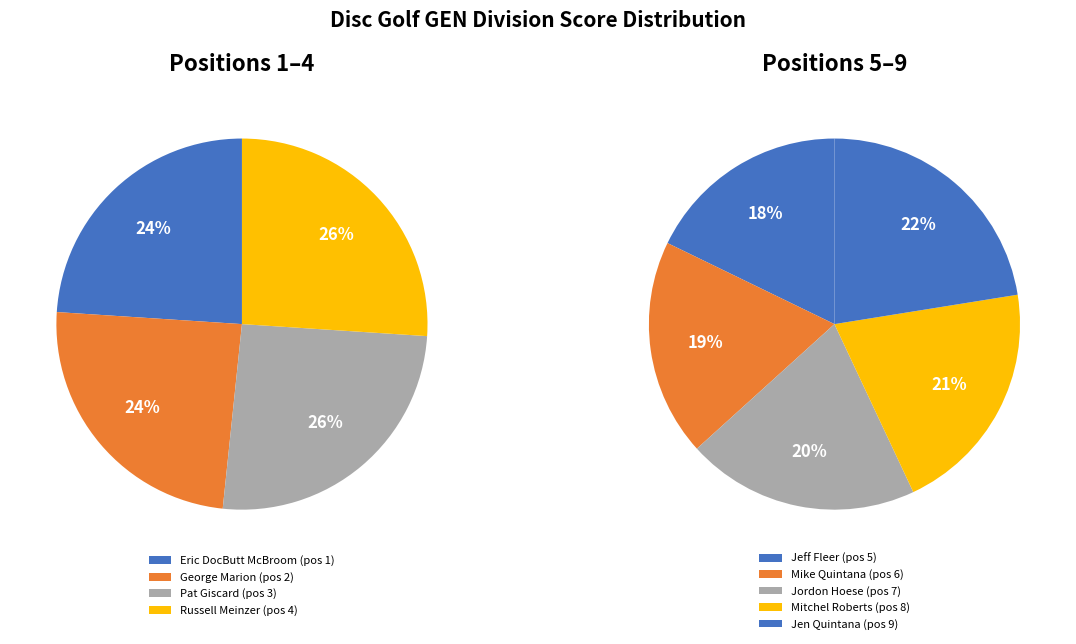

Approximately how many times larger is the value at Pat Giscard compared to Russell Meinzer?

1.0